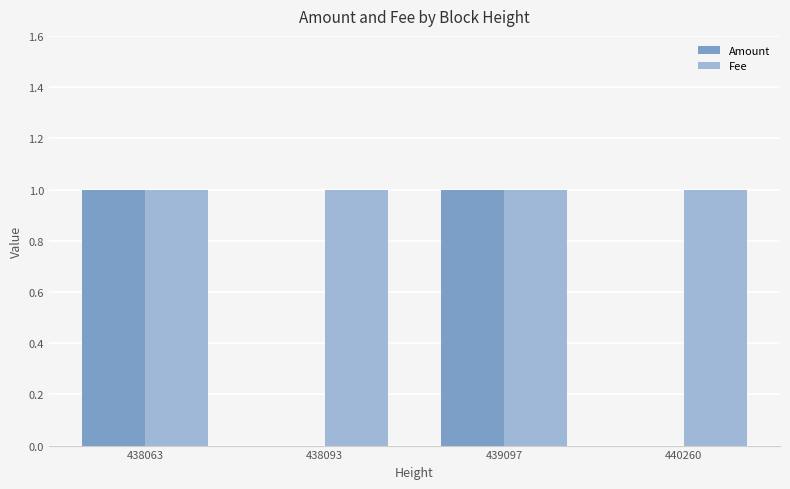

Which series changed the most between 438063 and 438093?

Amount